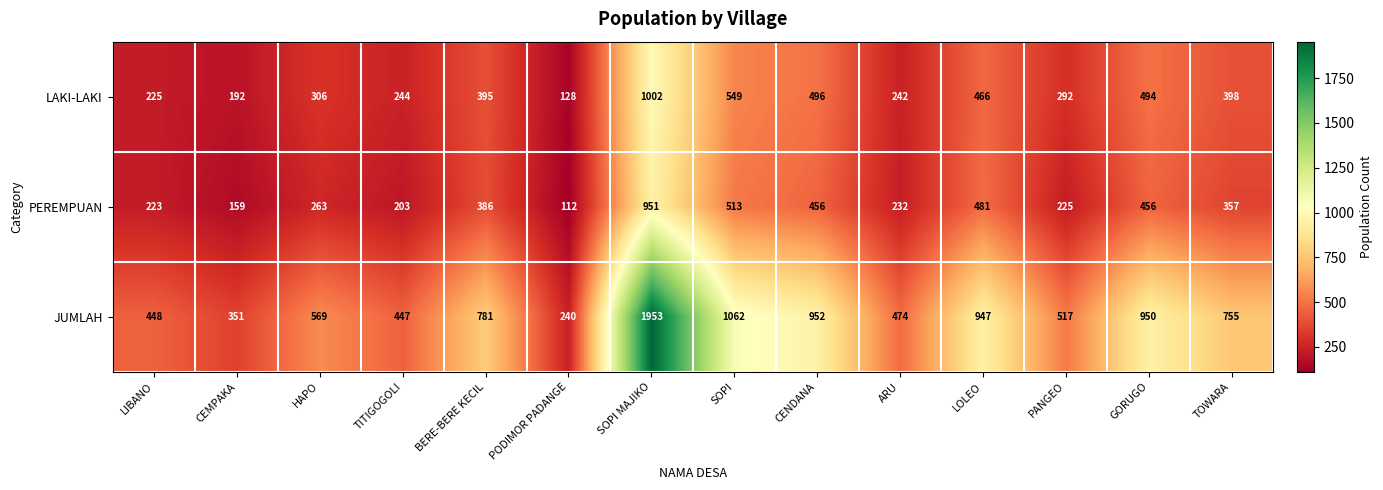

At HAPO, list the series in order from smallest to largest.

PEREMPUAN, LAKI-LAKI, JUMLAH